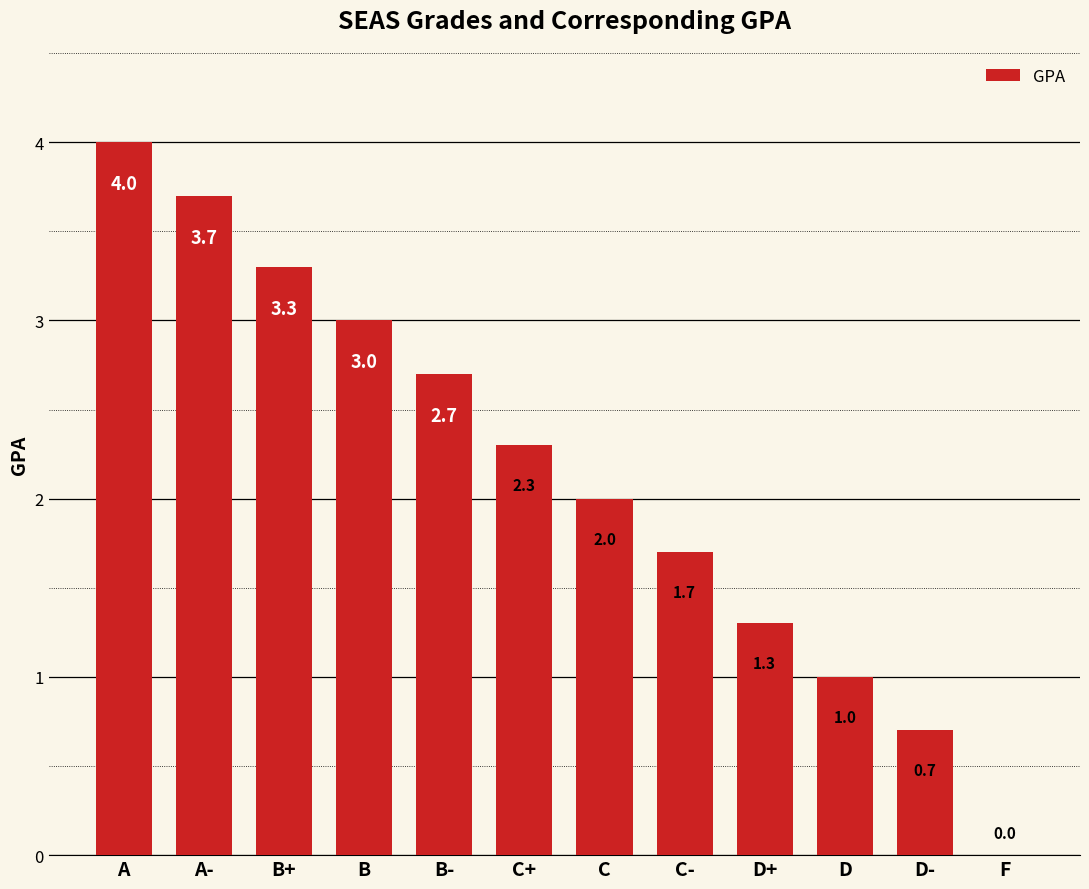

The chart shows a value of 5.2 at A-. True or false?

False